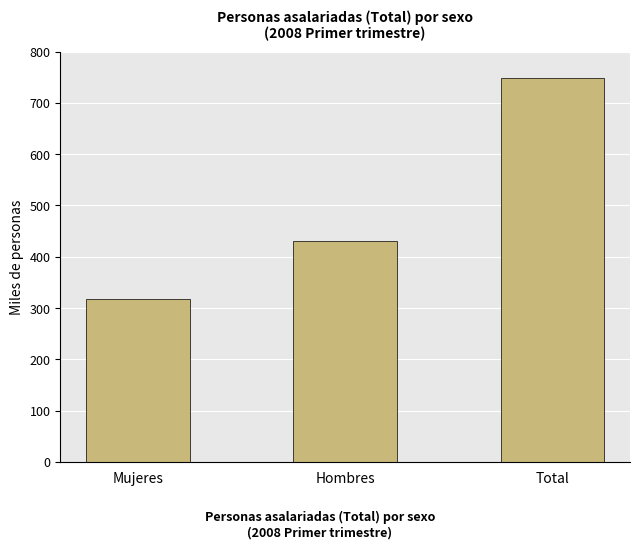

What is the change in value from Hombres to Total?

+317.4